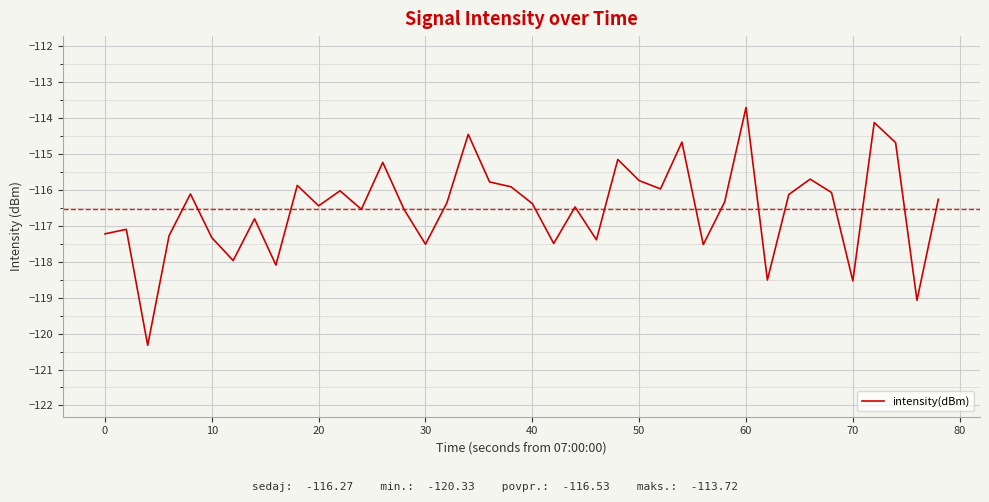

What is the difference between the maximum and minimum values?

6.6